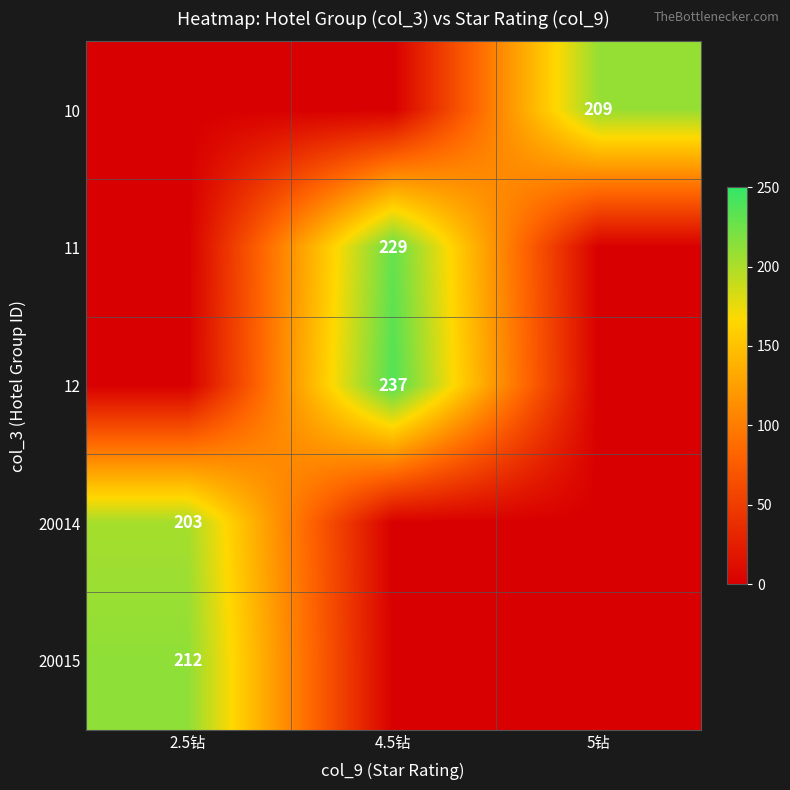

The value of 11 at 4.5钻 is 395. True or false?

False